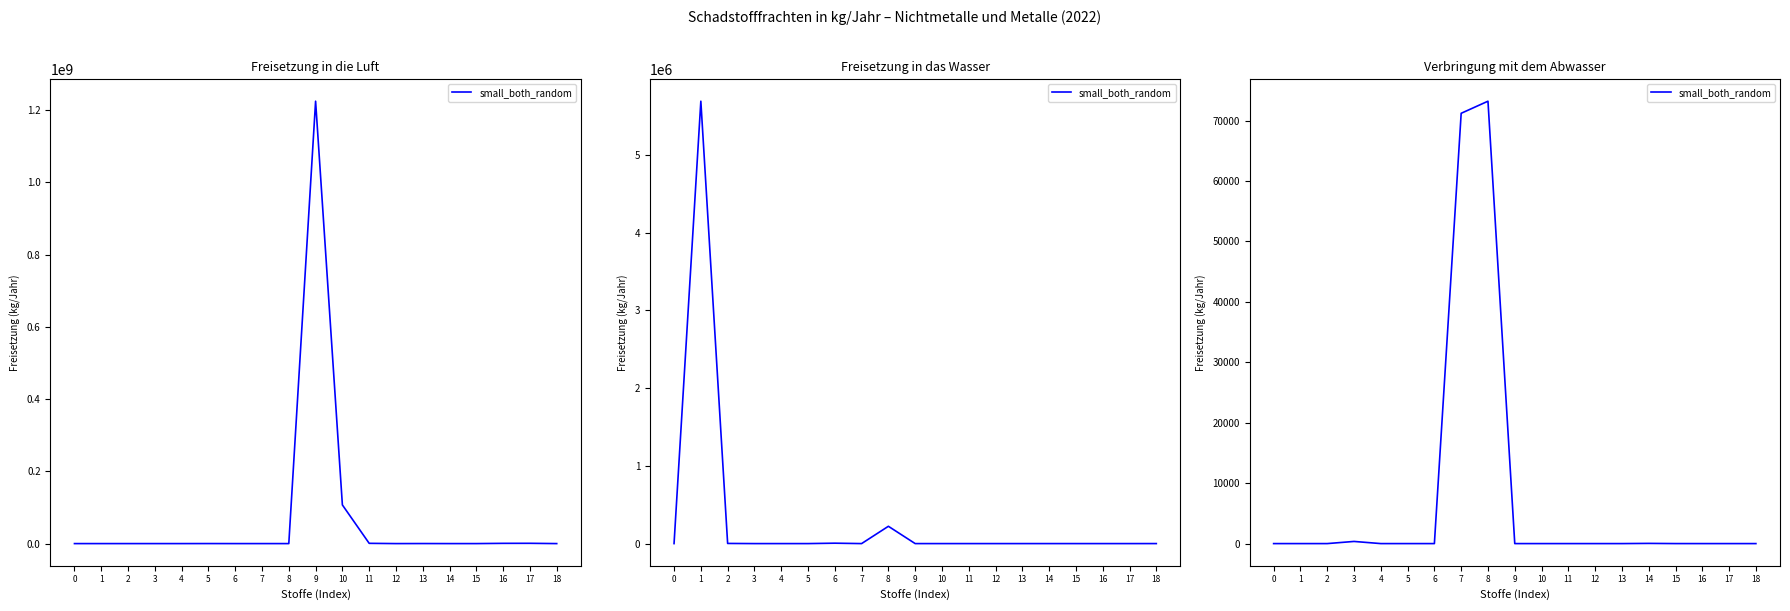

How many lines are shown in the chart?

1